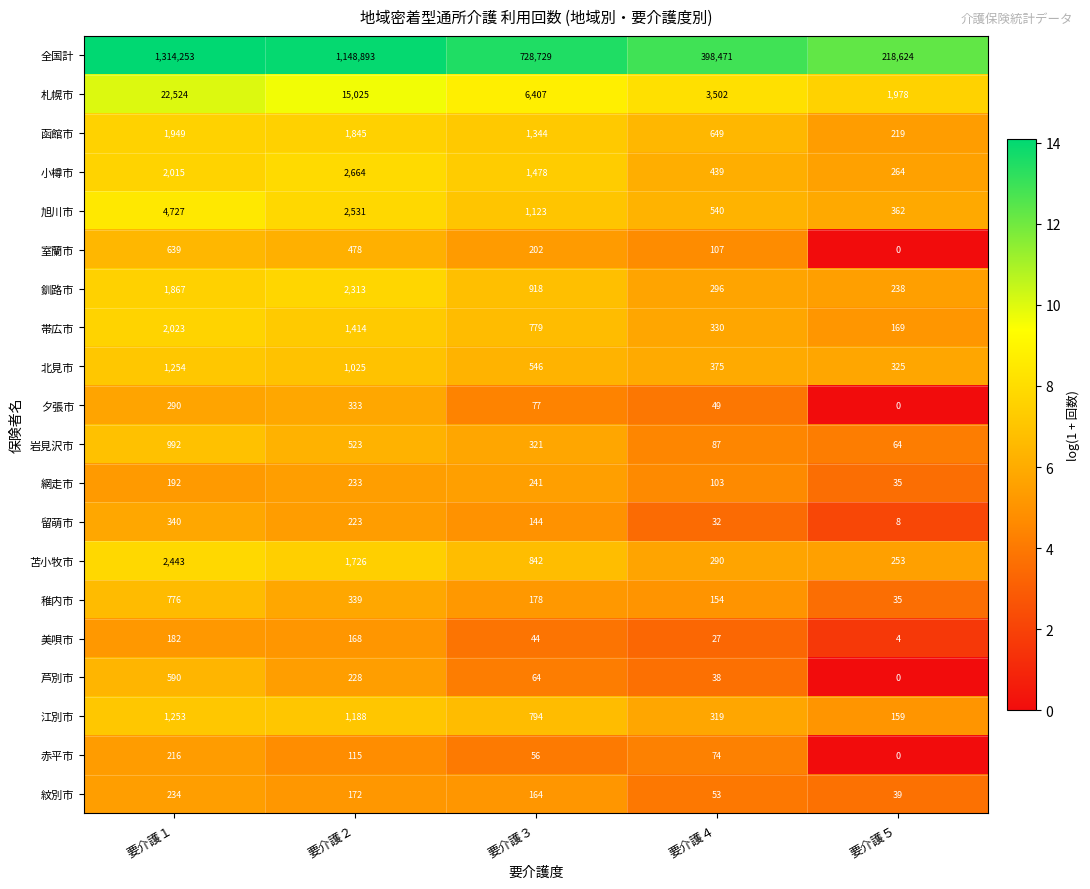

At how many categories does at least one series exceed 307594?

4